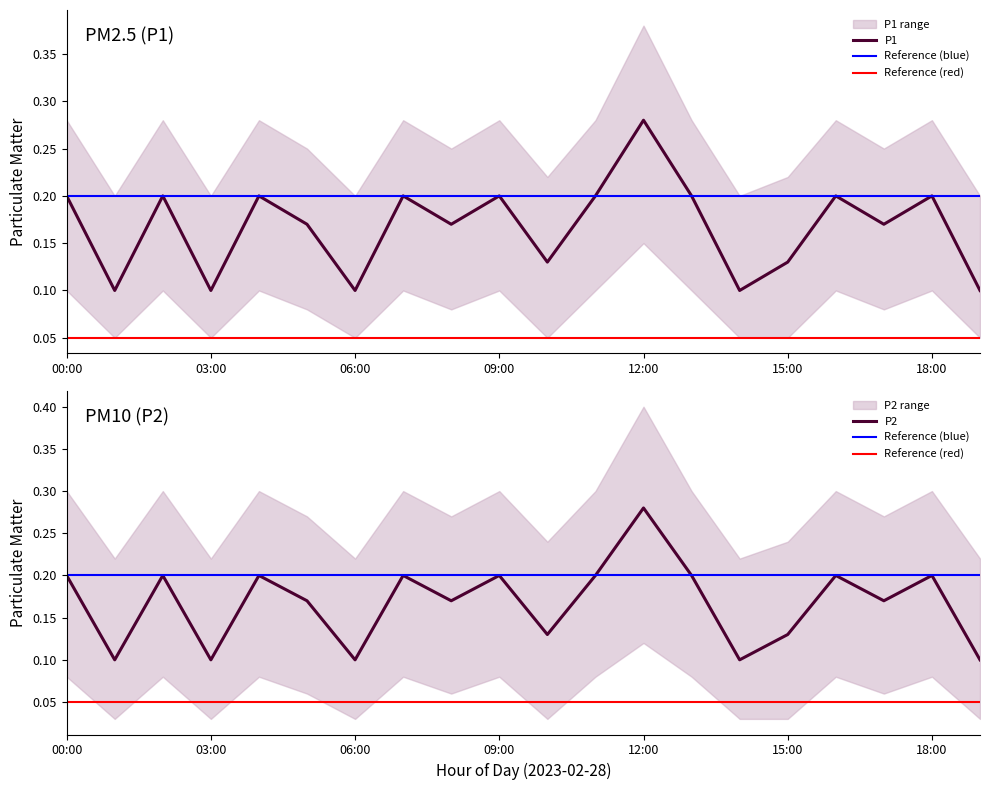

Reading left to right, extract all data points from this chart.

P1: 0.2	0.1	0.2	0.1	0.2	0.2	0.1	0.2	0.2	0.2	0.1	0.2	0.3	0.2	0.1	0.1	0.2	0.2	0.2	0.1
P2: 0.2	0.1	0.2	0.1	0.2	0.2	0.1	0.2	0.2	0.2	0.1	0.2	0.3	0.2	0.1	0.1	0.2	0.2	0.2	0.1
P1_upper: 0.3	0.2	0.3	0.2	0.3	0.2	0.2	0.3	0.2	0.3	0.2	0.3	0.4	0.3	0.2	0.2	0.3	0.2	0.3	0.2
P1_lower: 0.1	0.1	0.1	0.1	0.1	0.1	0.1	0.1	0.1	0.1	0.1	0.1	0.1	0.1	0.1	0.1	0.1	0.1	0.1	0.1
P2_upper: 0.3	0.2	0.3	0.2	0.3	0.3	0.2	0.3	0.3	0.3	0.2	0.3	0.4	0.3	0.2	0.2	0.3	0.3	0.3	0.2
P2_lower: 0.1	0.0	0.1	0.0	0.1	0.1	0.0	0.1	0.1	0.1	0.0	0.1	0.1	0.1	0.0	0.0	0.1	0.1	0.1	0.0